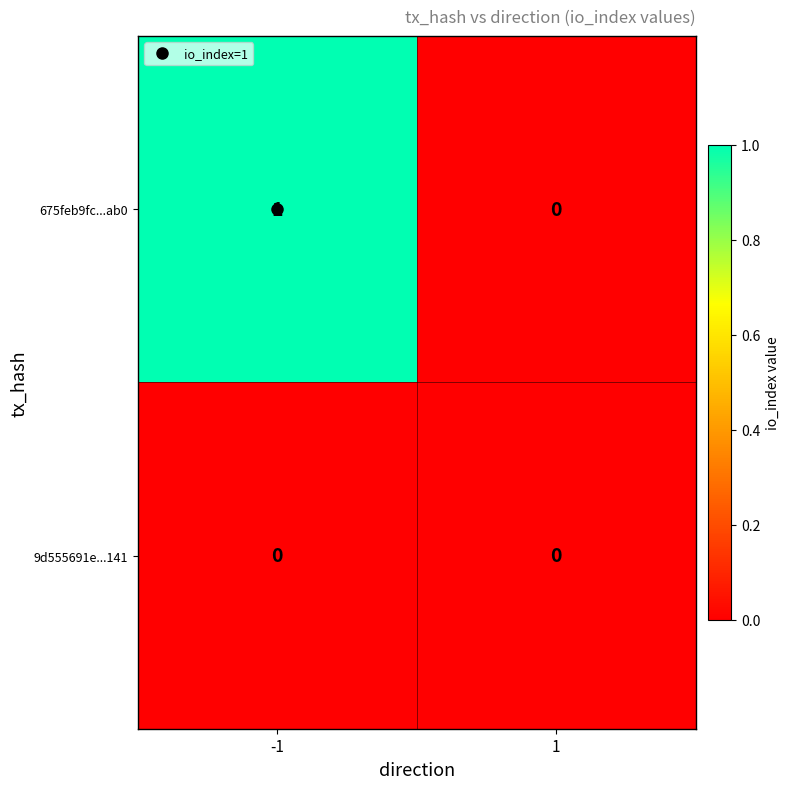

List the series in order of their peak value, lowest first.

9d555691e...141, 675feb9fc...ab0